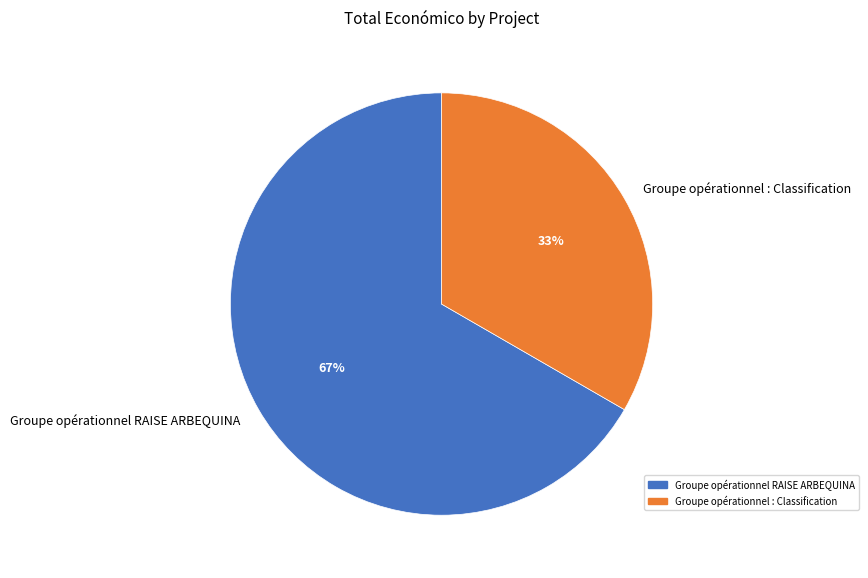

Count the number of slices in the pie.

2